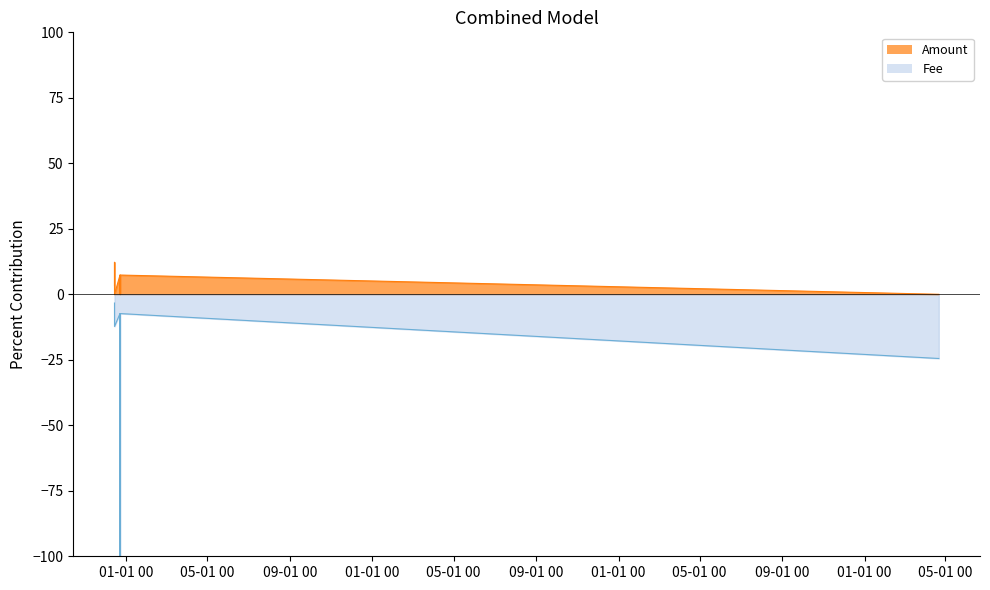

Is it true that Fee equals -4.6 at 2018-12-14 17:24:32?

False